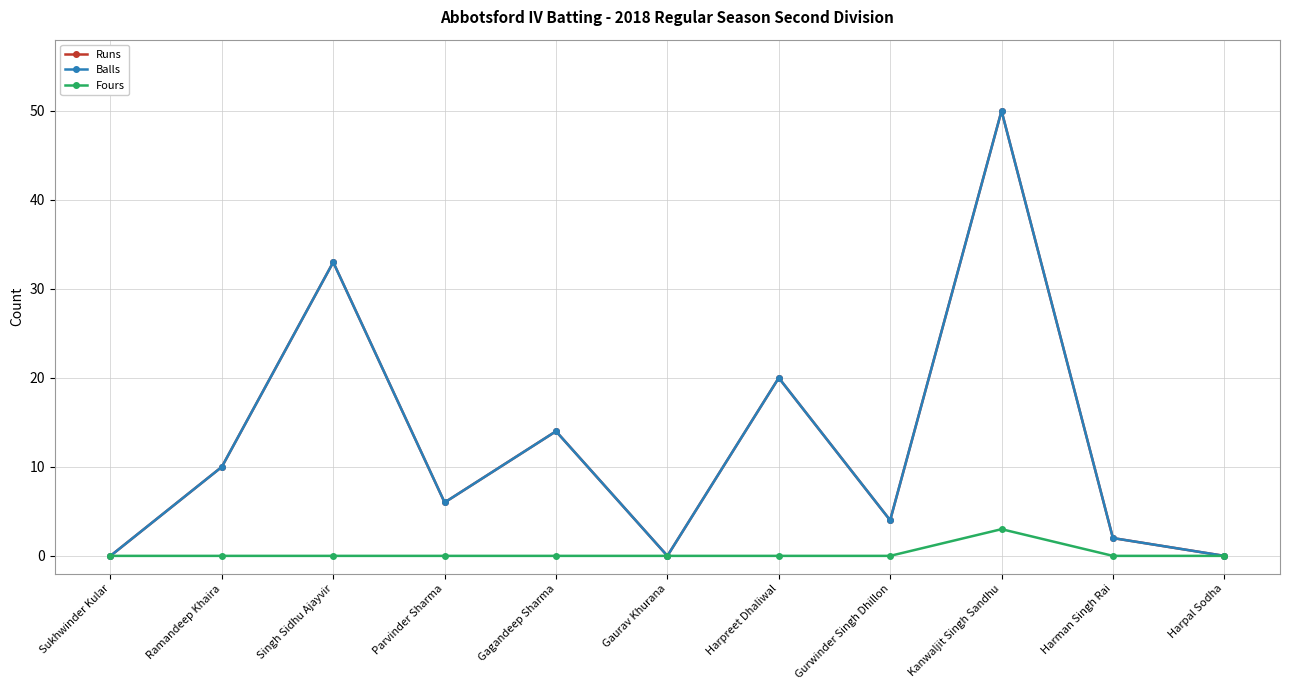

Does the chart have visible grid lines?

Yes